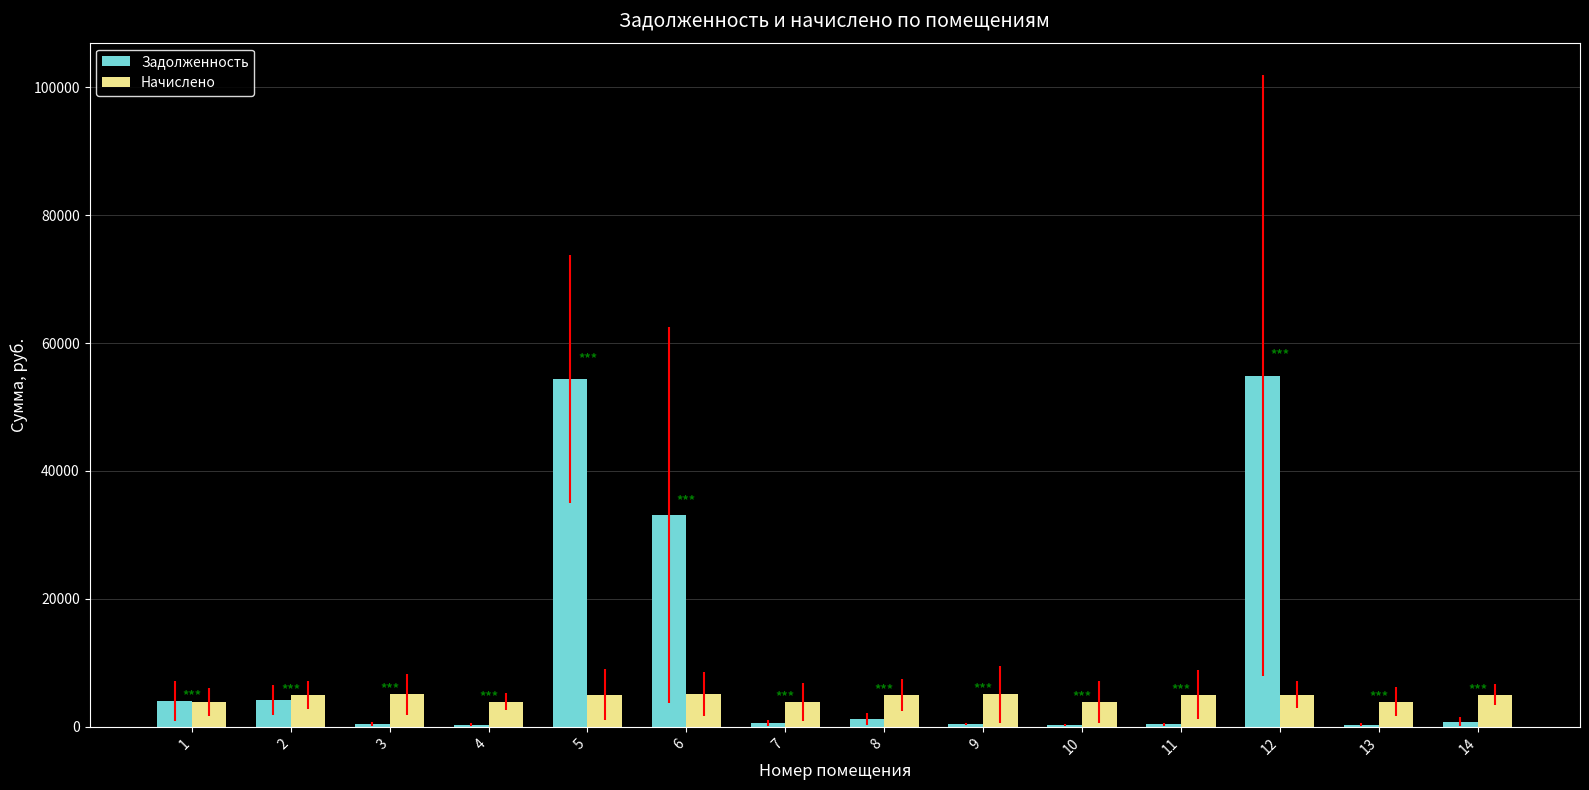

Is it true that Начислено equals 5002.2 at 5?

True